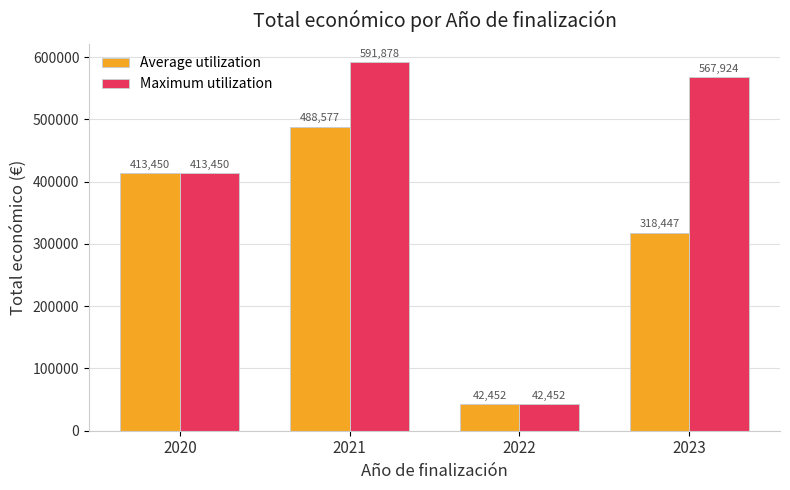

What is the difference between the Maximum utilization values at 2022 and 2023?

525472.0